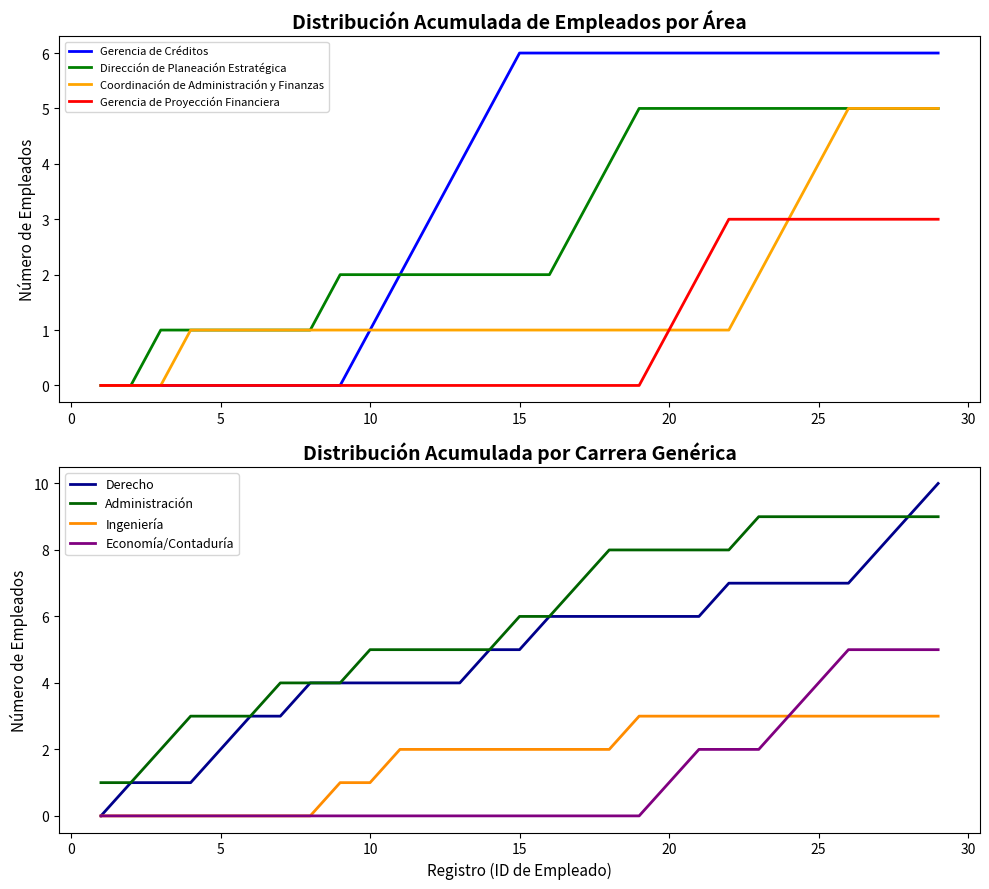

What is the highest value of the Gerencia de Créditos series?

6